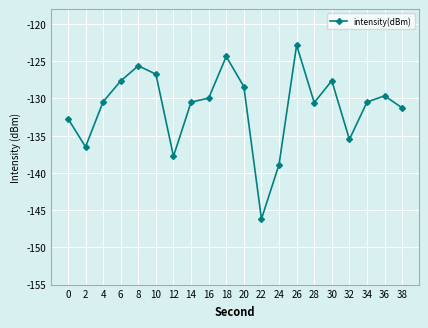

True or false: the data shows -131.3 at 38.

True